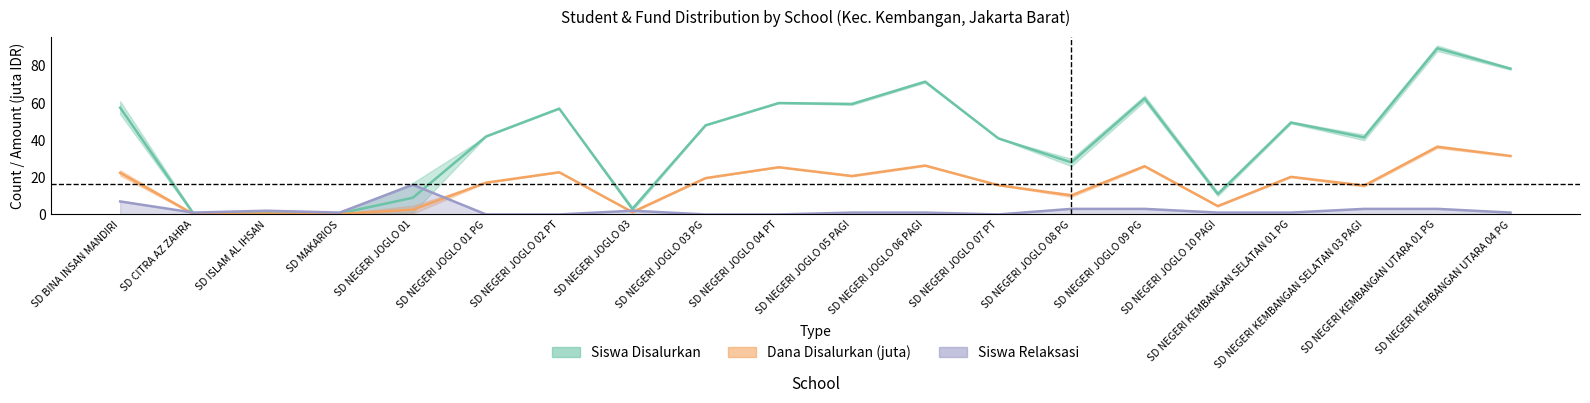

What is the difference between the maximum and minimum values in the Siswa Pemberian Relaksasi series?

16.0